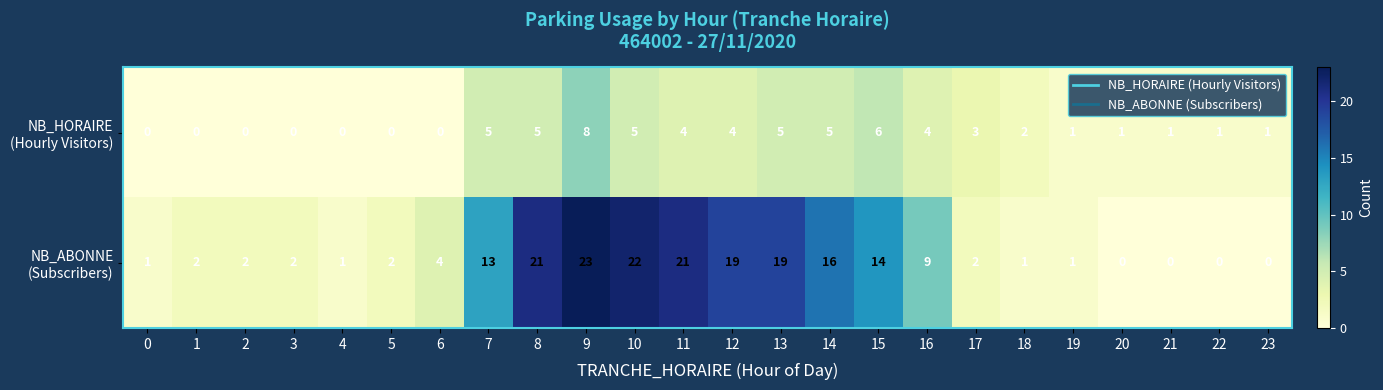

Count the number of categories in the chart.

24